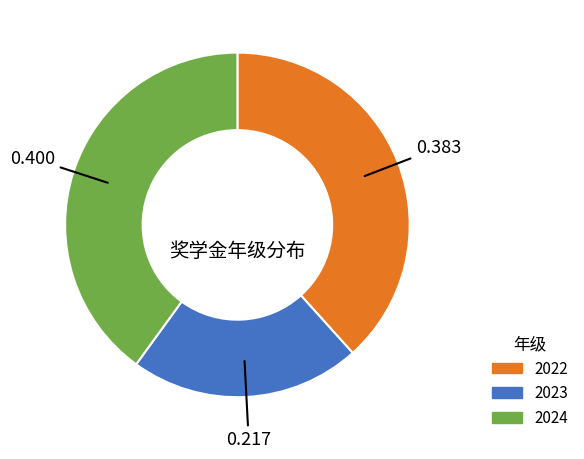

Does any single category account for the majority?

No